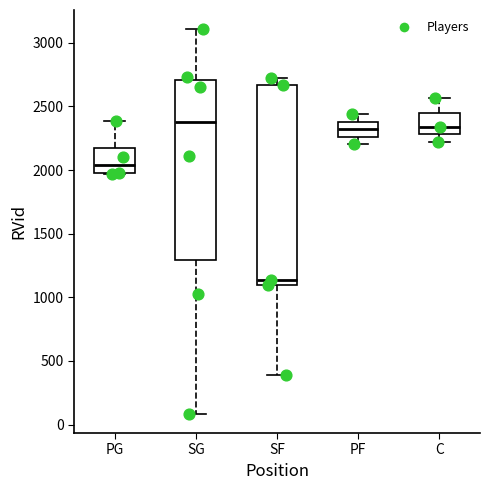

Reading left to right, read every box against the y-axis: the position of its median line, the range the box covers, and the ends of its whiskers. The values are not printed on the chart, so give them approximately, as read against the axis.

PG: median 2050, box 1950 to 2200, whiskers 1950 to 2400
SG: median 2400, box 1300 to 2700, whiskers 100 to 3100
SF: median 1150, box 1100 to 2650, whiskers 400 to 2750
PF: median 2300, box 2250 to 2400, whiskers 2200 to 2450
C: median 2350, box 2300 to 2450, whiskers 2200 to 2550